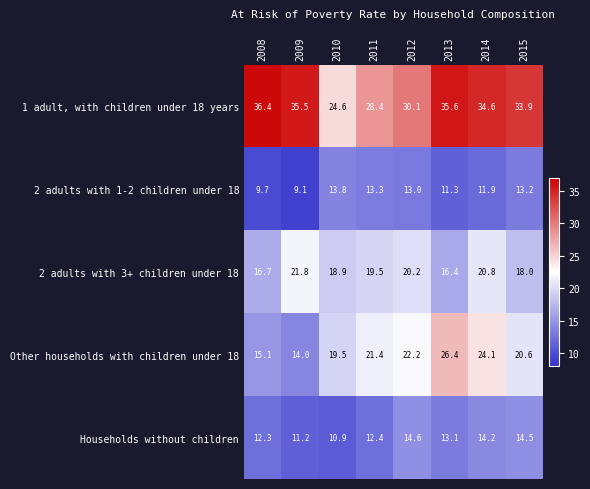

What is the difference between the highest and lowest values at 2012?

17.1